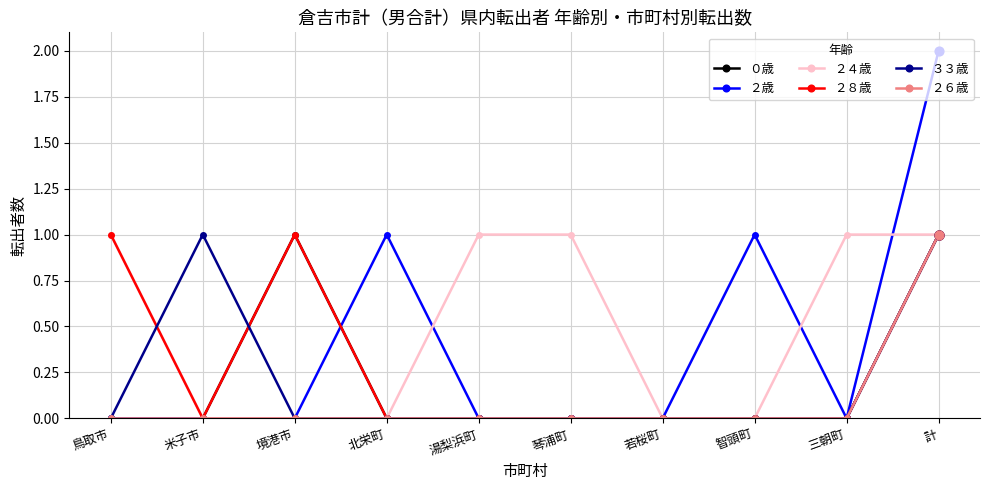

What are all the series names shown in the legend?

０歳, ２歳, ２４歳, ２８歳, ３３歳, ２６歳